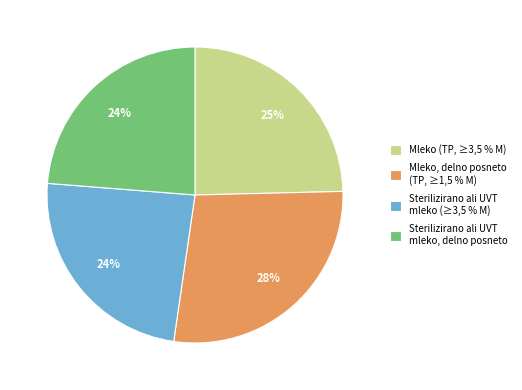

Which has a higher value, Mleko (TP, ≥3,5 % M) or Sterilizirano ali UVT mleko (≥3,5 % M)?

Mleko (TP, ≥3,5 % M)